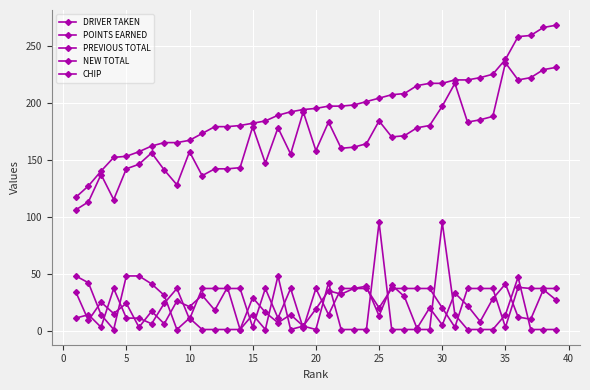

At which category does the chart reach its minimum across all series?

10